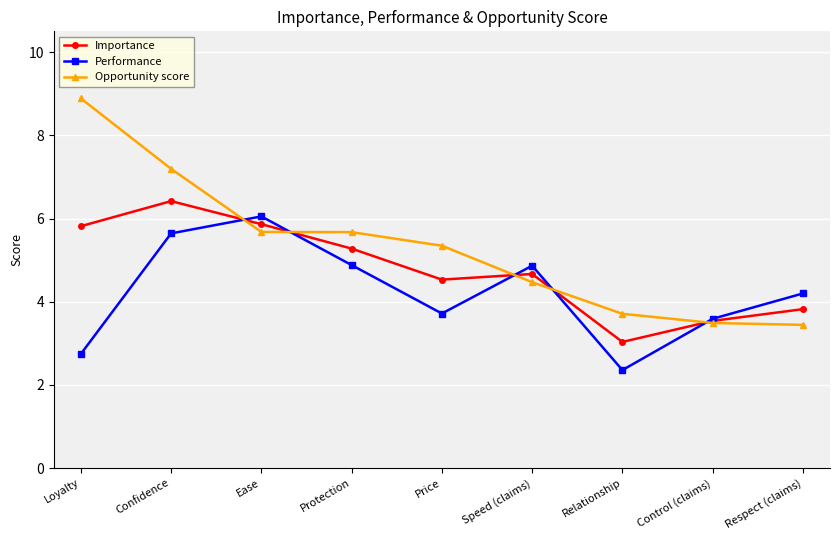

What is the value of the Performance point at the 5th from the left?

3.7